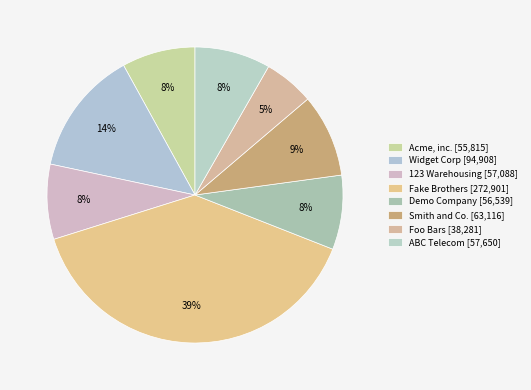

The ABC Telecom slice represents 8% of the pie. True or false?

True